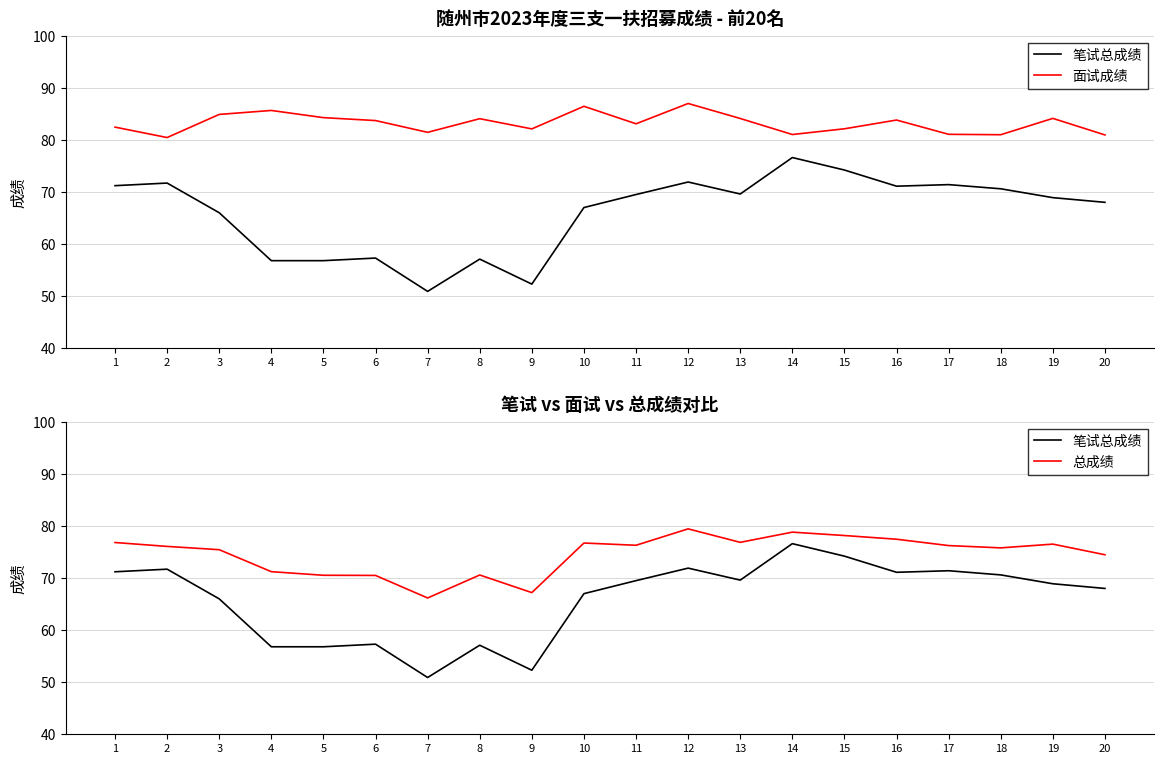

Where does the 笔试总成绩 series first go above 69?

1